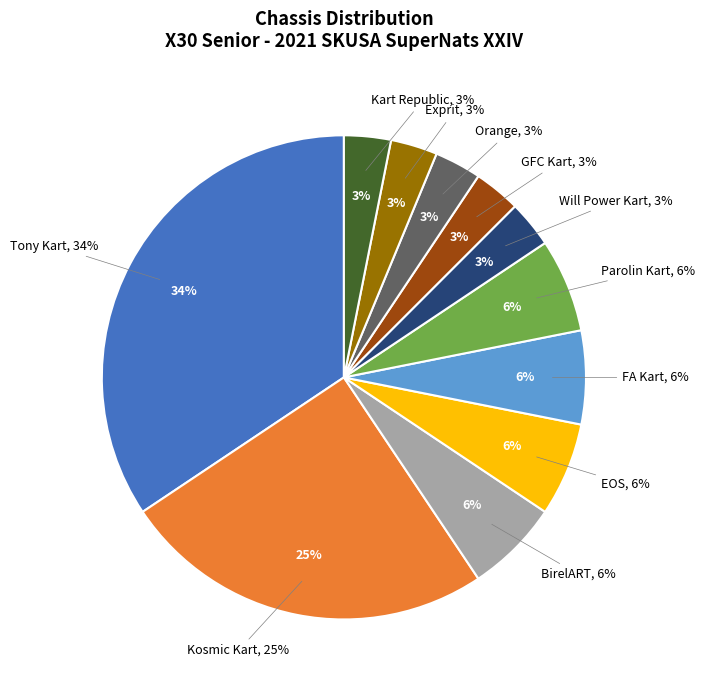

To the nearest percent, what portion does EOS represent?

6%